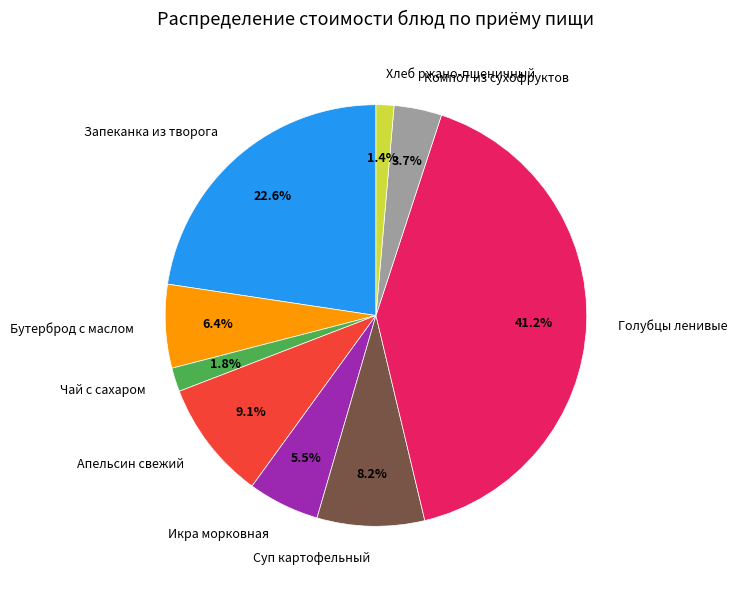

How many slices are in this pie chart?

9